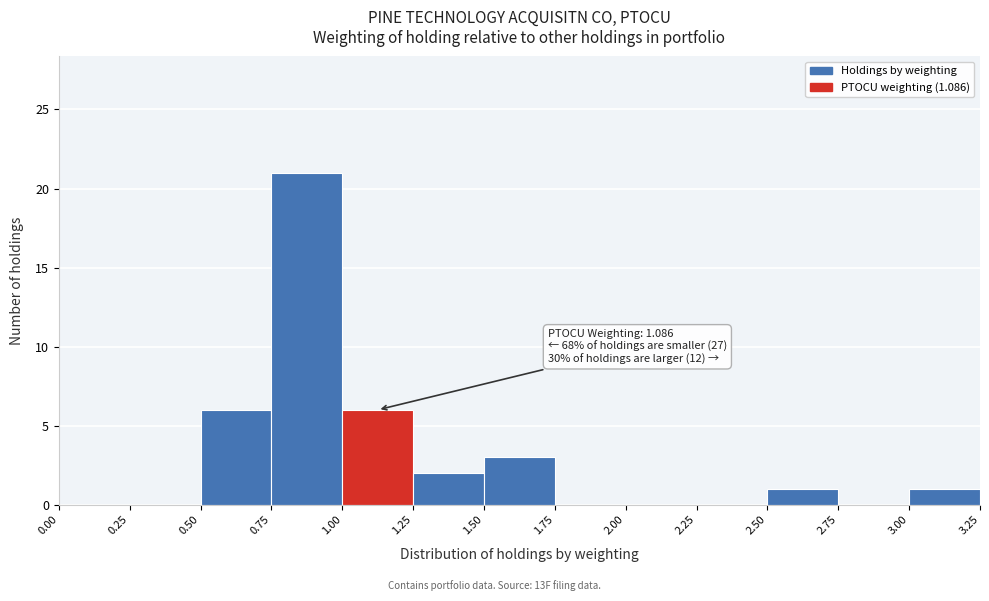

Over which range of the x-axis is the bar tallest?

0.75 to 1.00